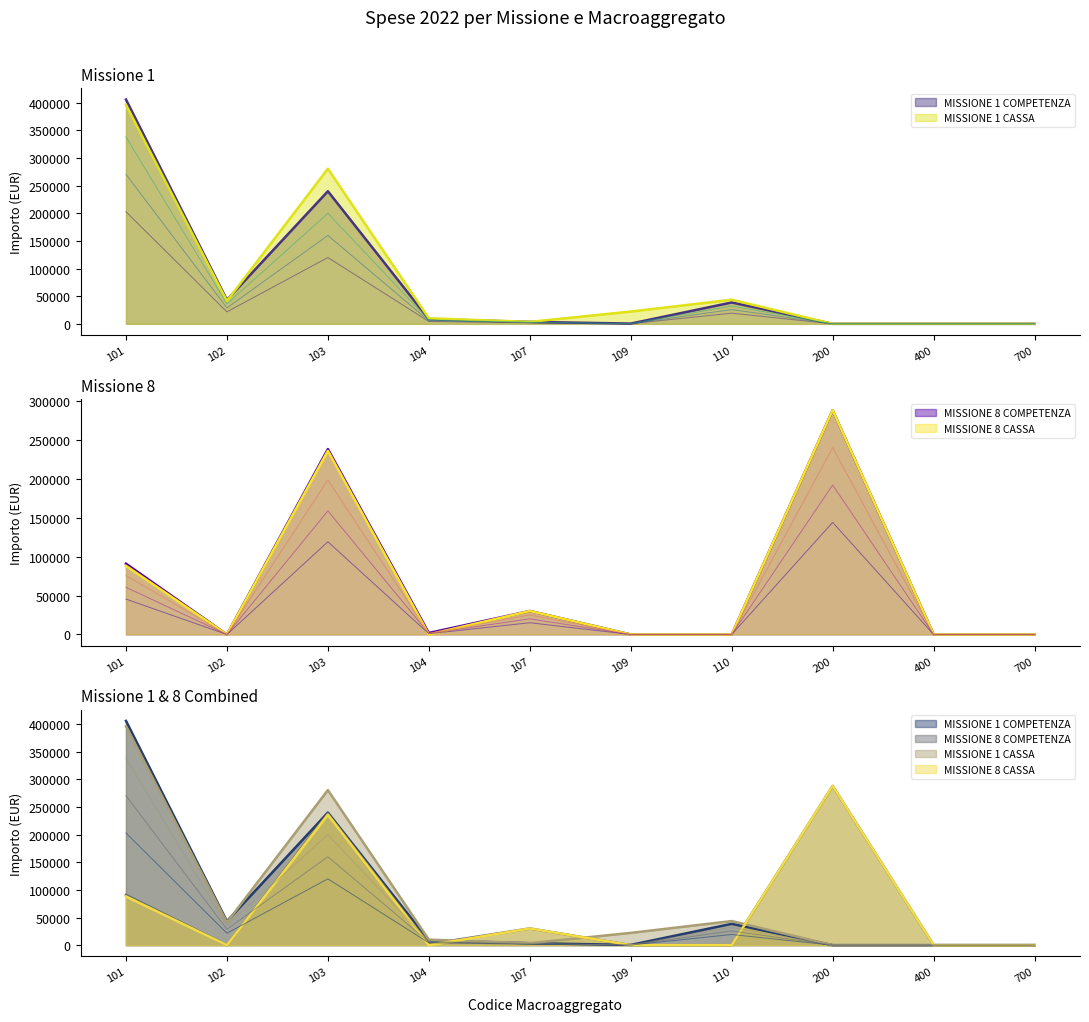

Which series has the largest range (max minus min)?

MISSIONE 1 COMPETENZA